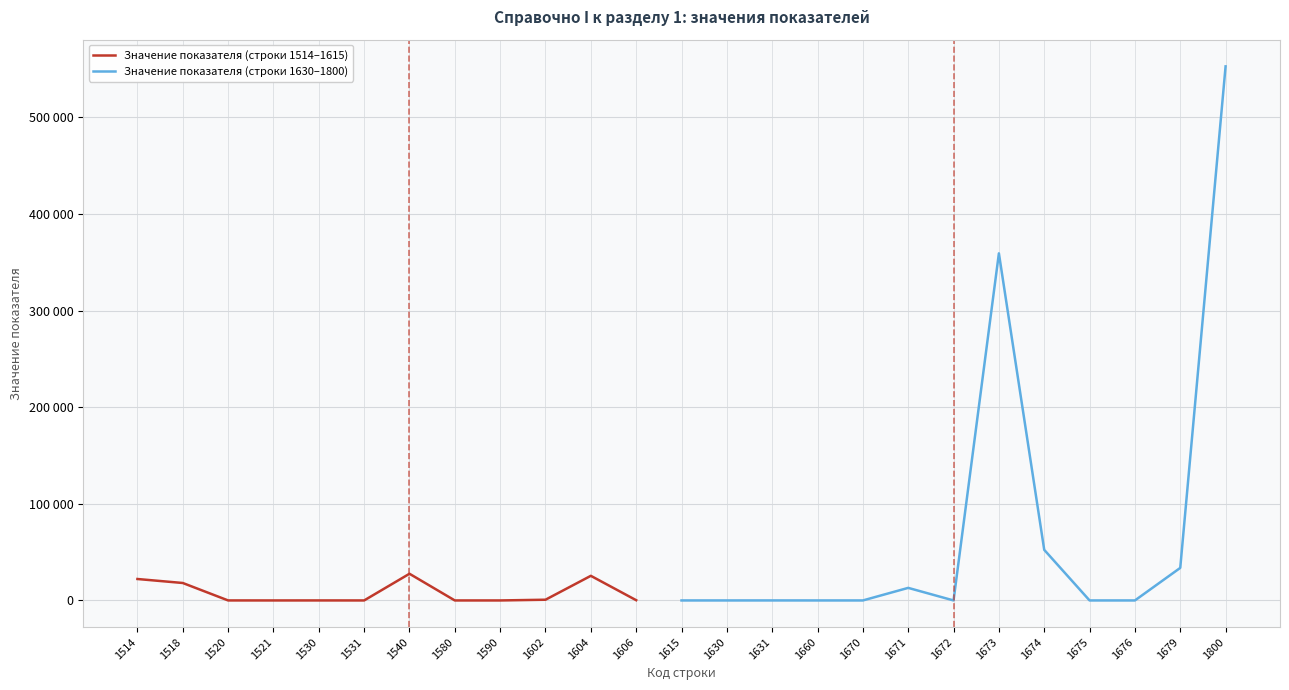

At which label does the data first exceed 18?

1514